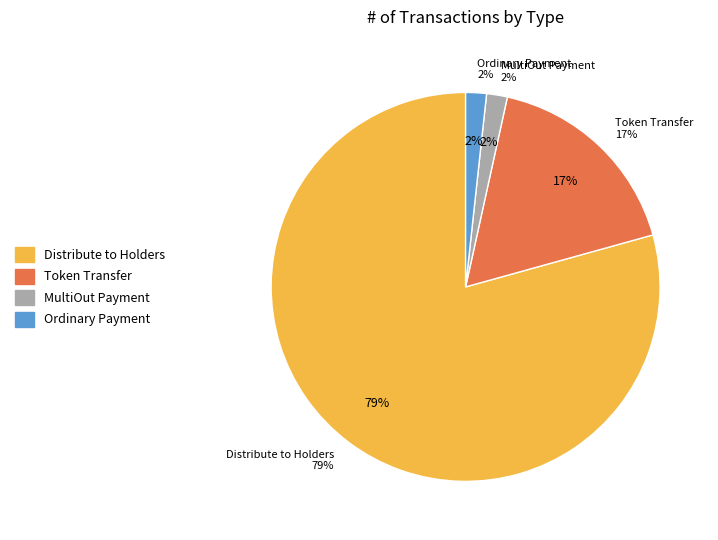

To the nearest percent, what is the average slice percentage?

25%